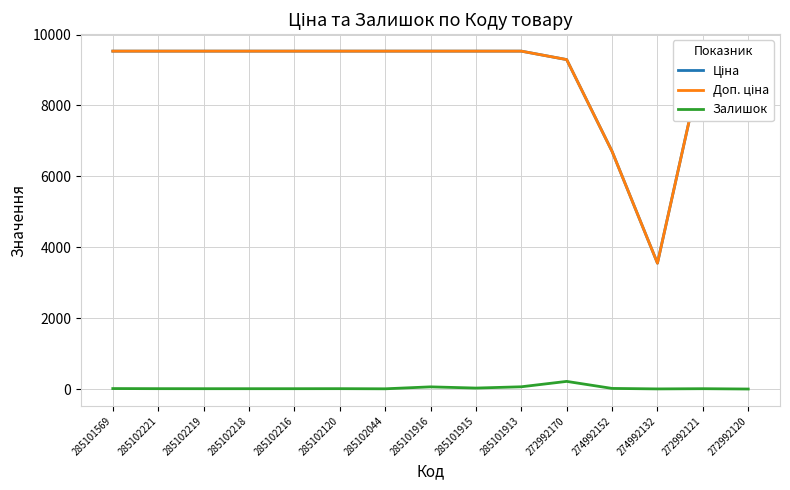

The Залишок series shows 15.0 at 285102218. True or false?

True